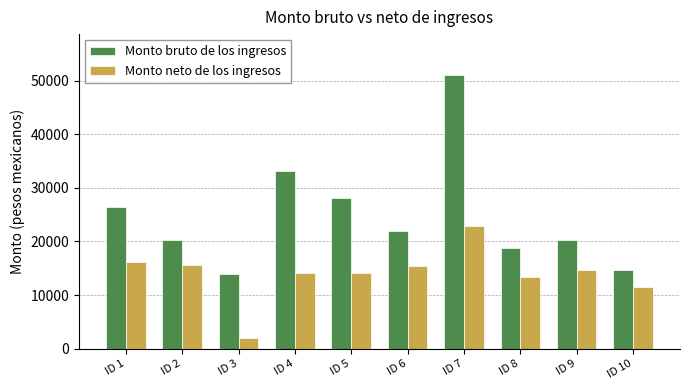

How many values in the Monto neto de los ingresos series are below 14679?

5